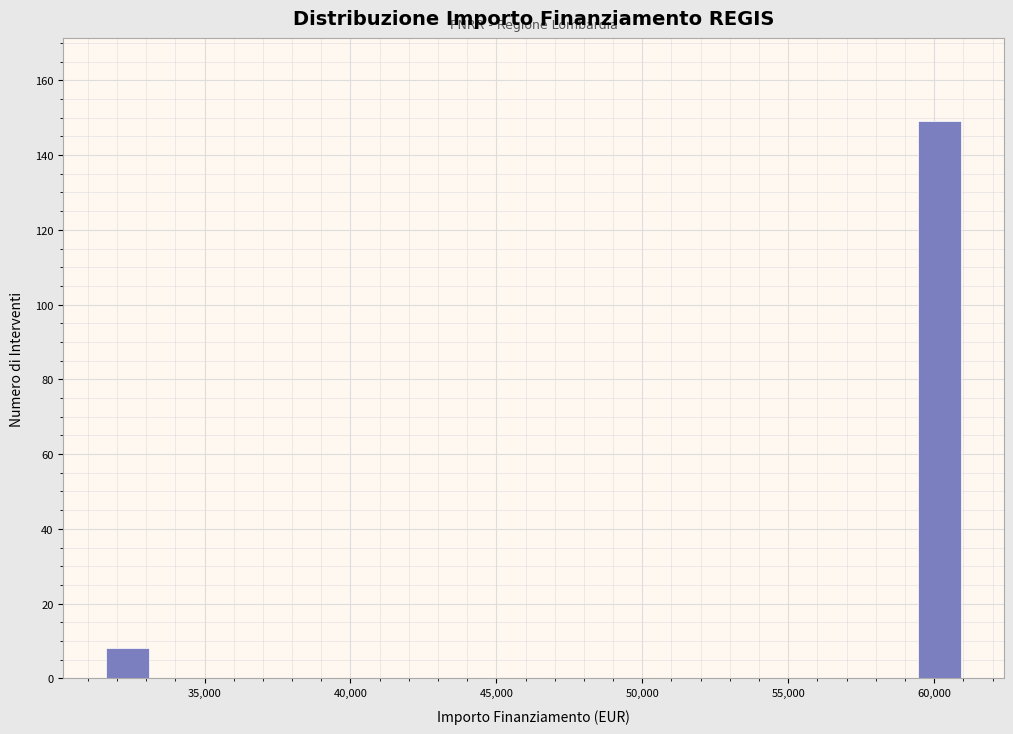

Read against the x-axis, roughly where is the centre of the tallest bar?

60000